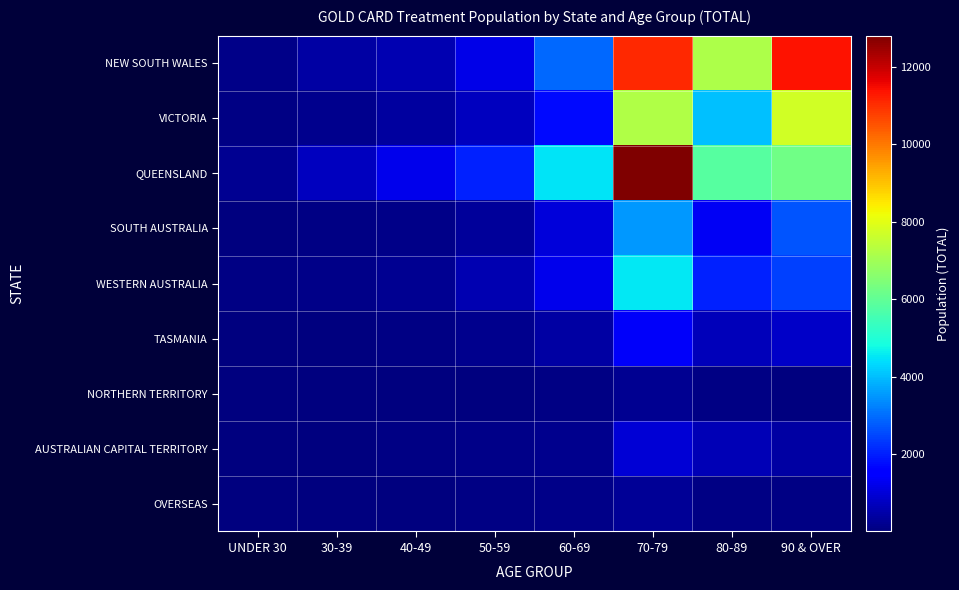

Which has a higher value, 60-69 or 30-39?

60-69